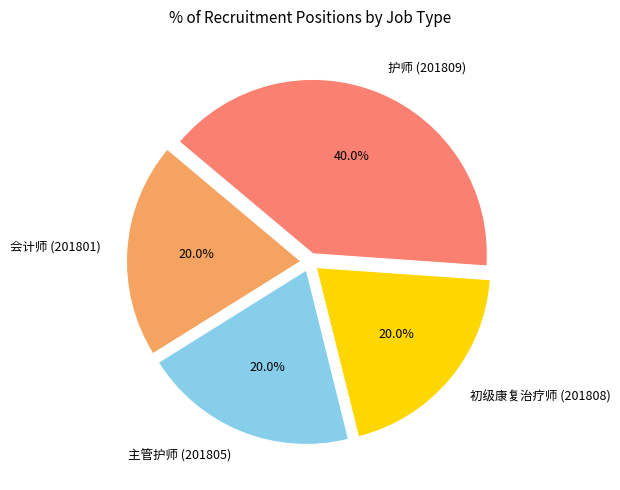

Count the number of slices in the pie.

4